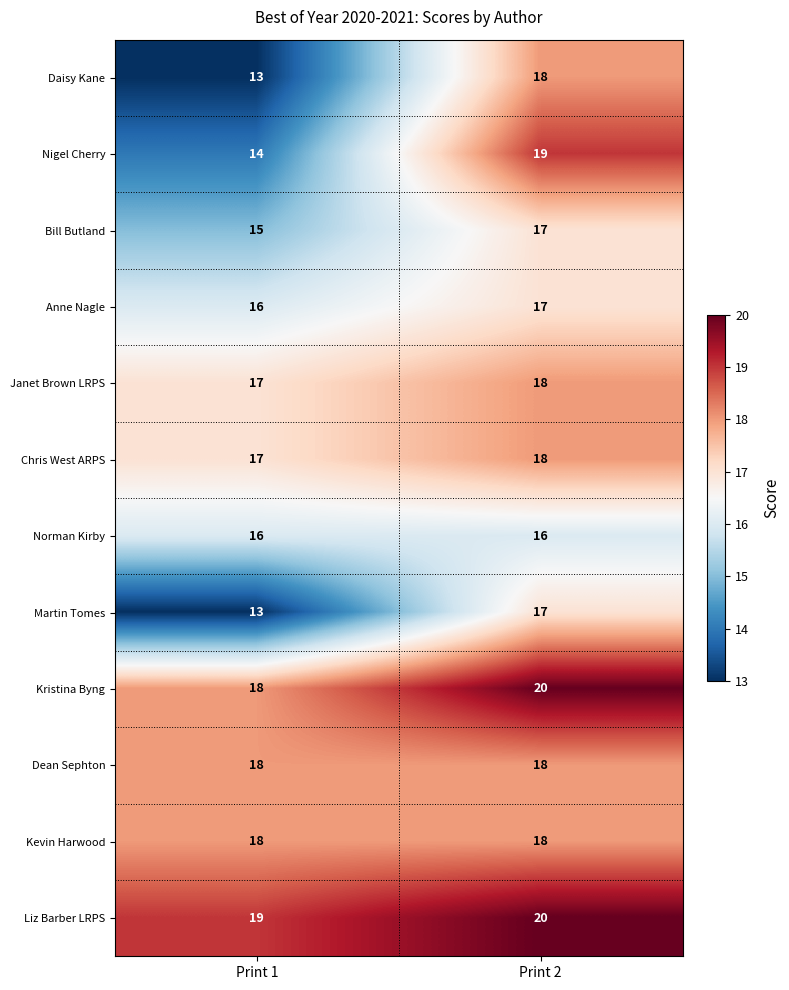

What is the sum of all Dean Sephton values?

36